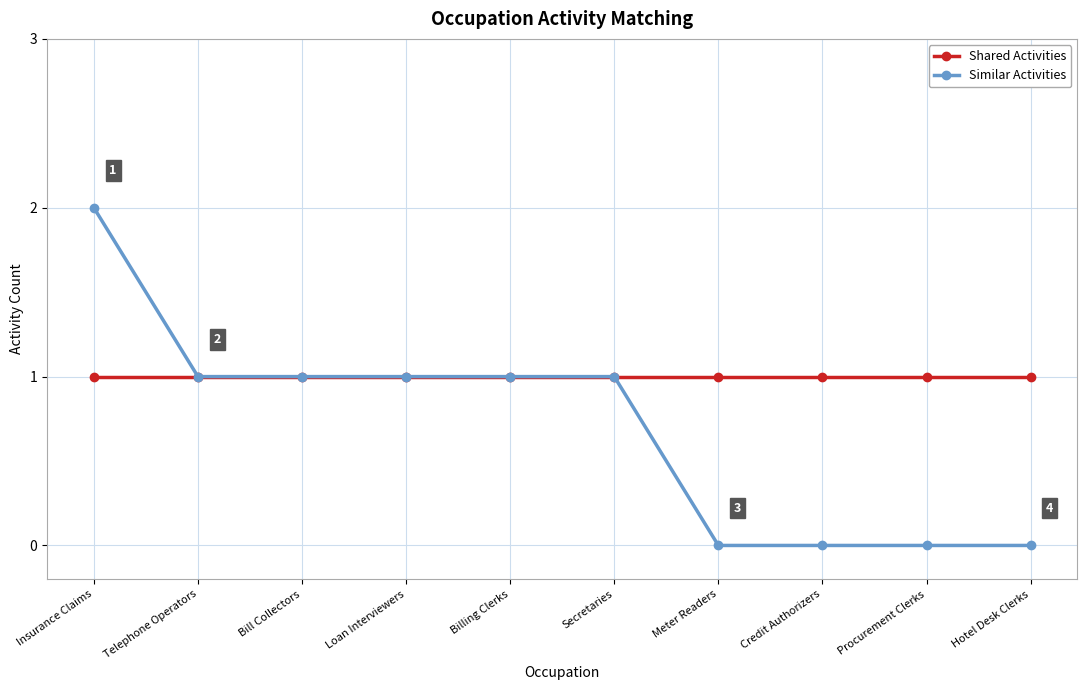

Reading right to left, transcribe all the data shown in this chart.

Shared Activities: 1	1	1	1	1	1	1	1	1	1
Similar Activities: 0	0	0	0	1	1	1	1	1	2